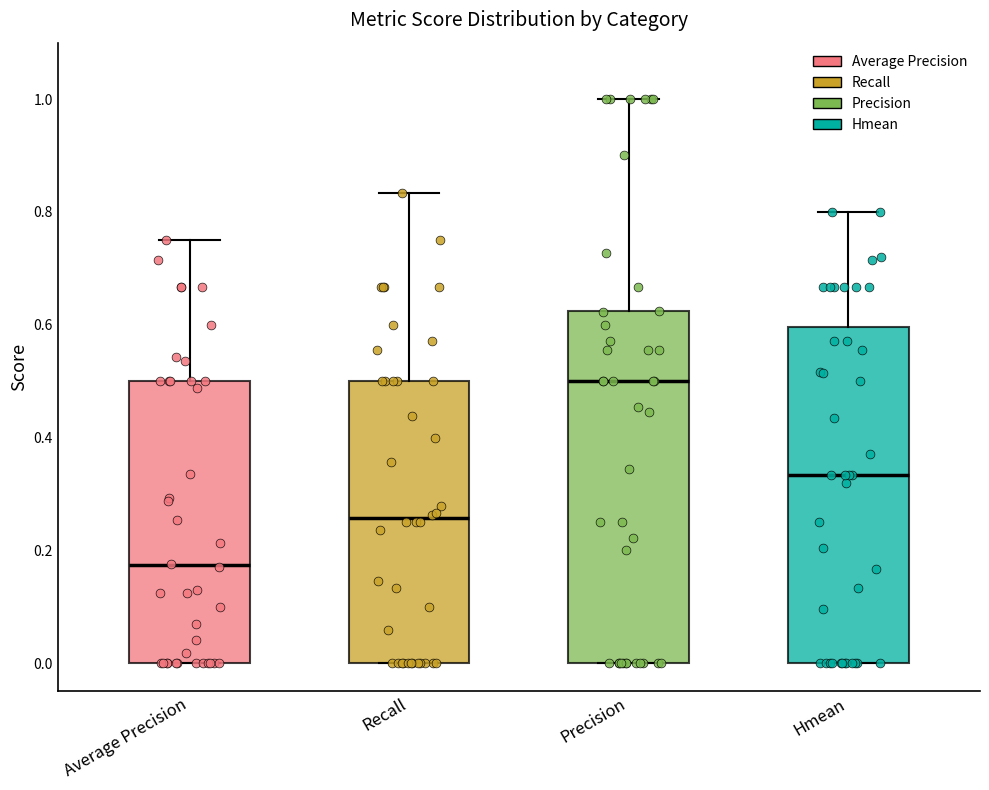

Reading left to right, read every box against the y-axis: the position of its median line, the range the box covers, and the ends of its whiskers. The values are not printed on the chart, so give them approximately, as read against the axis.

Average Precision: median 0.18, box 0.00 to 0.50, whiskers 0.00 to 0.76
Recall: median 0.26, box 0.00 to 0.50, whiskers 0.00 to 0.84
Precision: median 0.50, box 0.00 to 0.62, whiskers 0.00 to 1.00
Hmean: median 0.34, box 0.00 to 0.60, whiskers 0.00 to 0.80